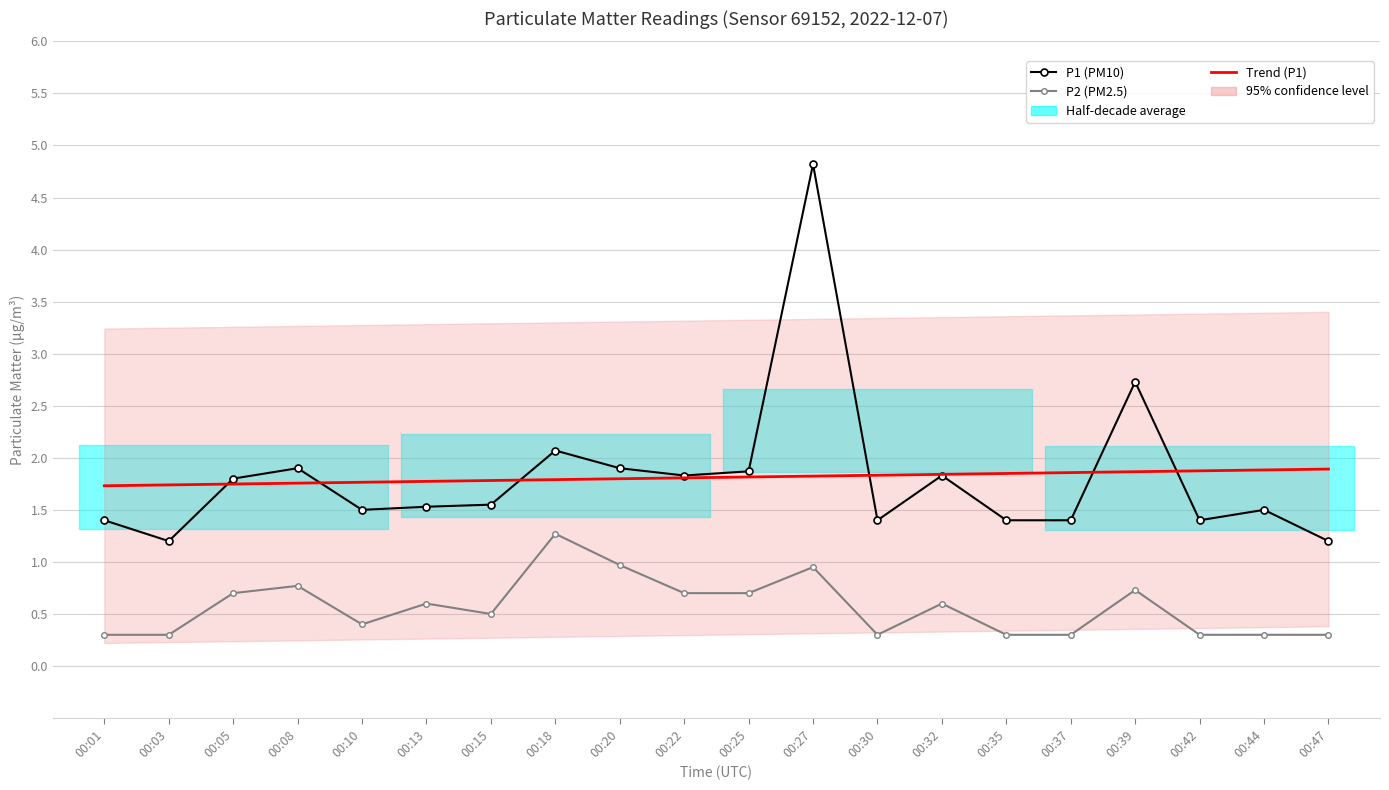

Is the value of P2 (PM2.5) at 00:37 greater than the value of Trend (P1) at 00:27?

No